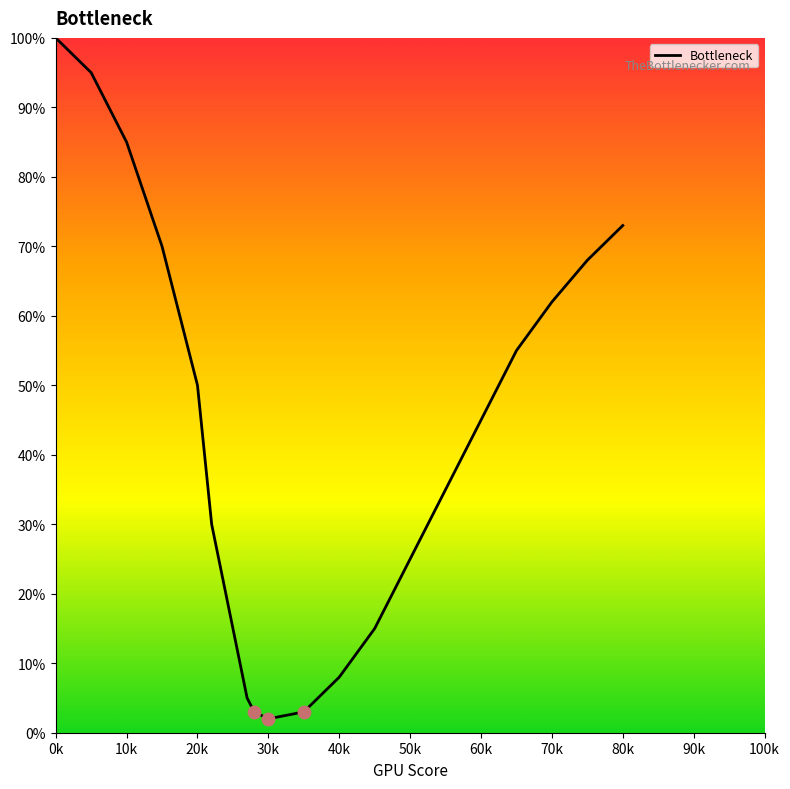

What is the difference between the maximum and minimum values?

98